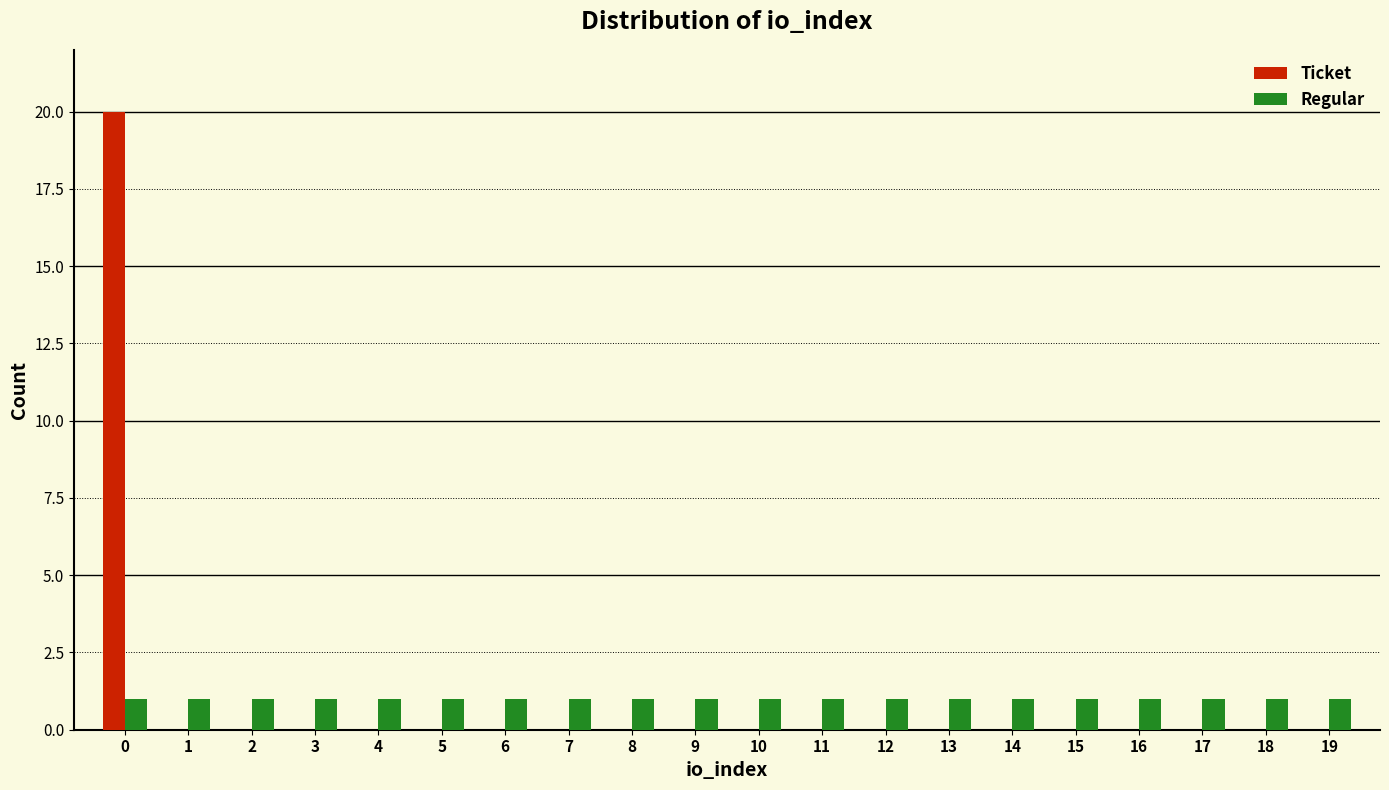

Is the value of Ticket at 13 greater than the value of Regular at 4?

No